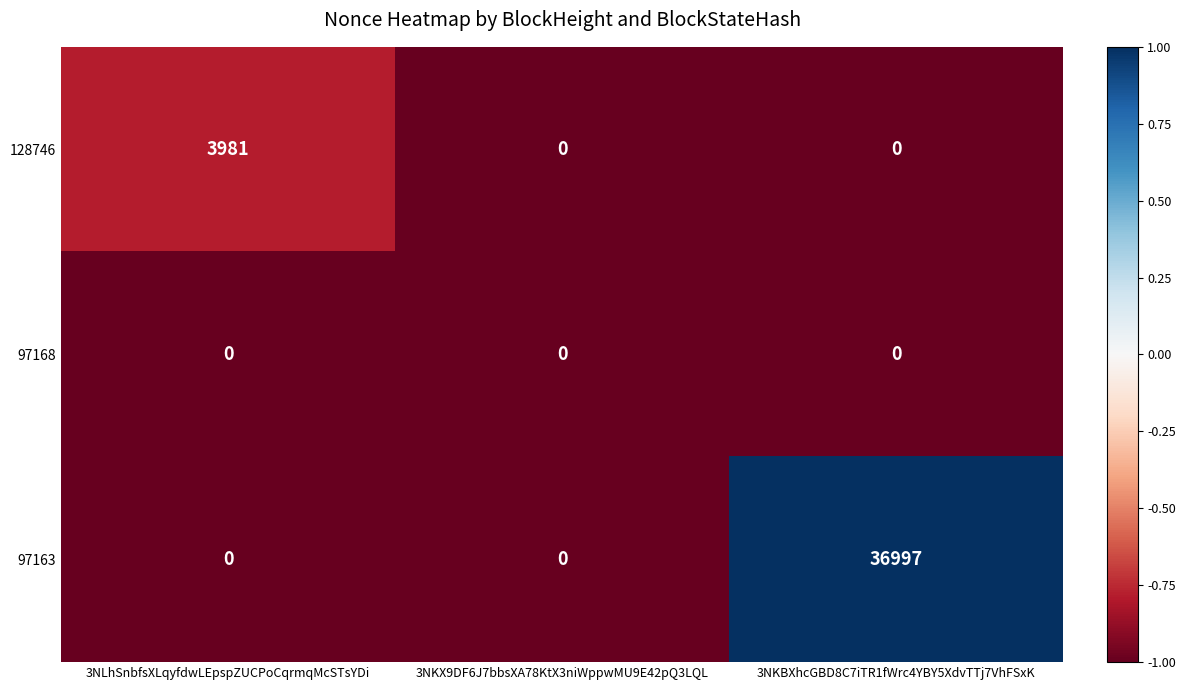

Which series has the largest total across all categories?

97163